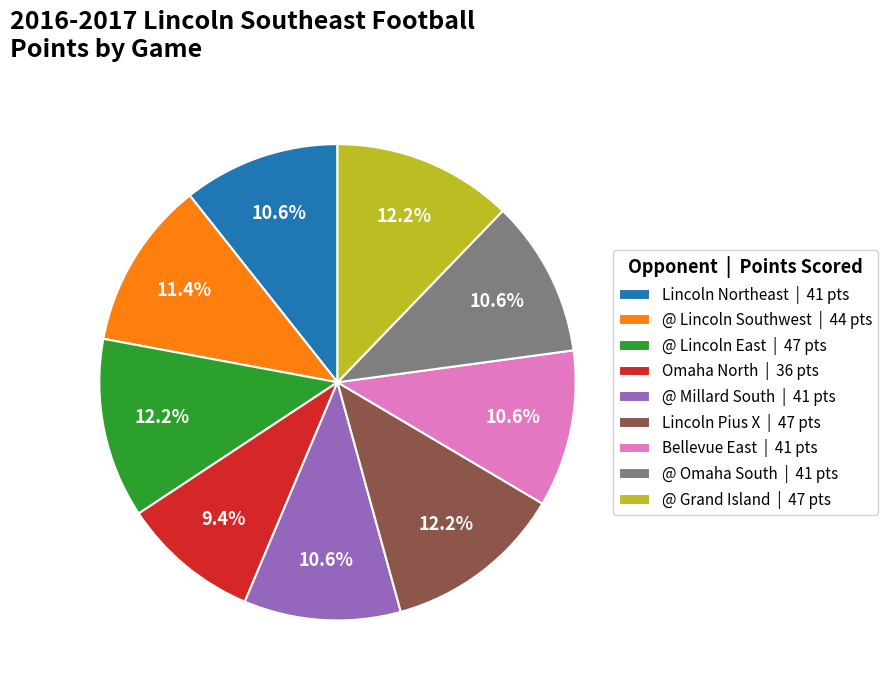

Count the number of slices in the pie.

9